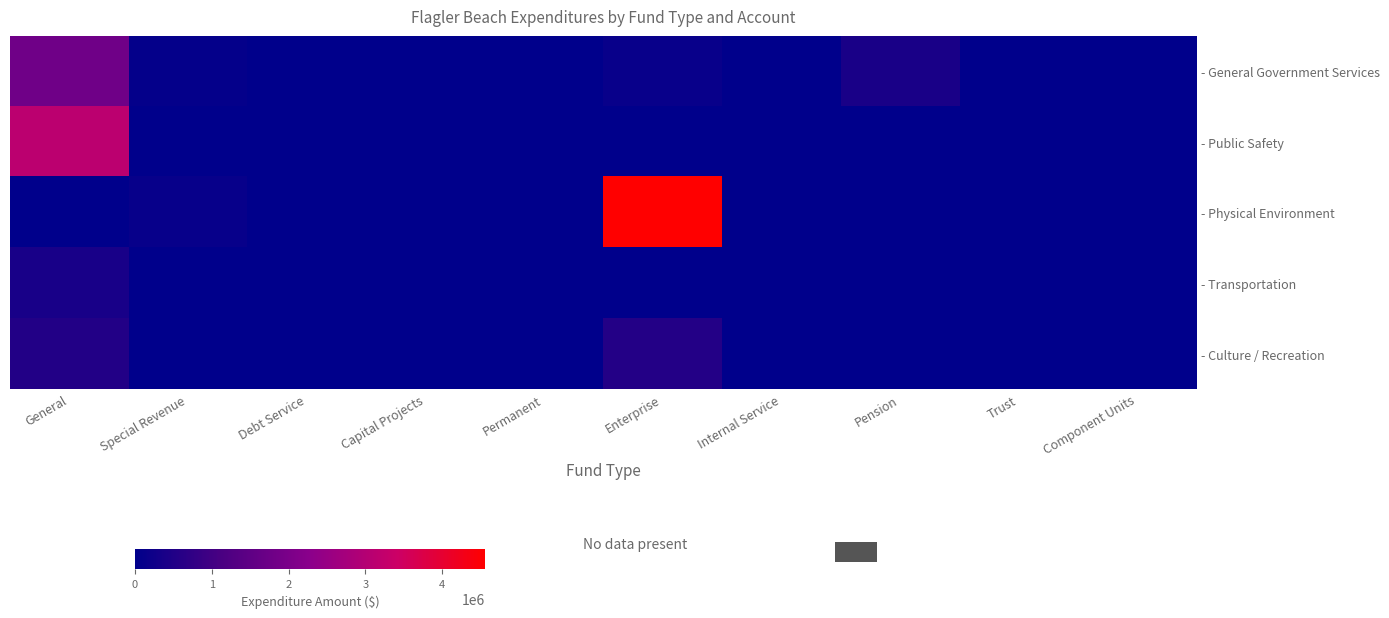

Reading right to left, extract all data points from this chart.

- General Government Services: Component Units=0	Trust=0	Pension=402250	Internal Service=0	Enterprise=135039	Permanent=0	Capital Projects=0	Debt Service=0	Special Revenue=76137	General=1786644
- Public Safety: Component Units=0	Trust=0	Pension=0	Internal Service=0	Enterprise=0	Permanent=0	Capital Projects=0	Debt Service=0	Special Revenue=0	General=3117515
- Physical Environment: Component Units=0	Trust=0	Pension=0	Internal Service=0	Enterprise=4557764	Permanent=0	Capital Projects=0	Debt Service=0	Special Revenue=111640	General=0
- Transportation: Component Units=0	Trust=0	Pension=0	Internal Service=0	Enterprise=0	Permanent=0	Capital Projects=0	Debt Service=0	Special Revenue=0	General=375619
- Culture / Recreation: Component Units=0	Trust=0	Pension=0	Internal Service=0	Enterprise=544312	Permanent=0	Capital Projects=0	Debt Service=0	Special Revenue=0	General=520880